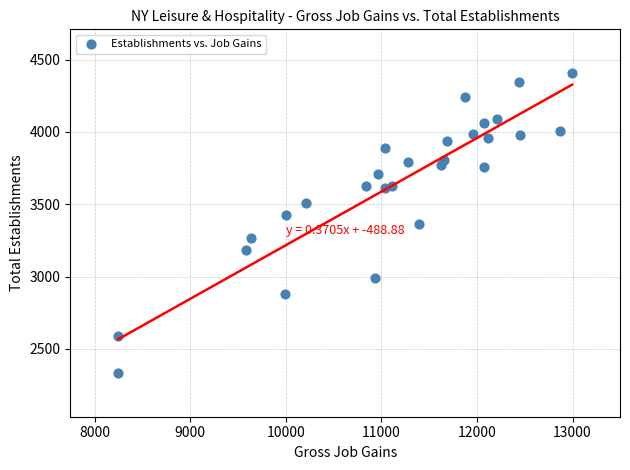

What is the range of X values (max minus min)?

4752